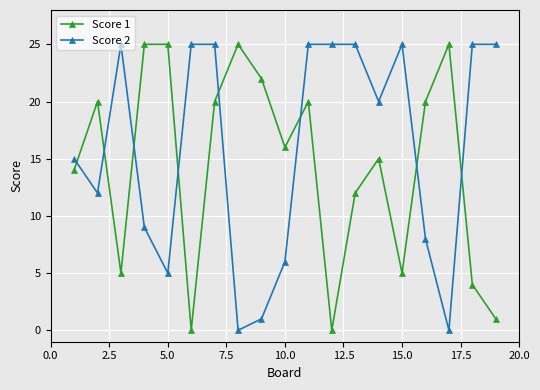

How many categories are shown in the chart?

19